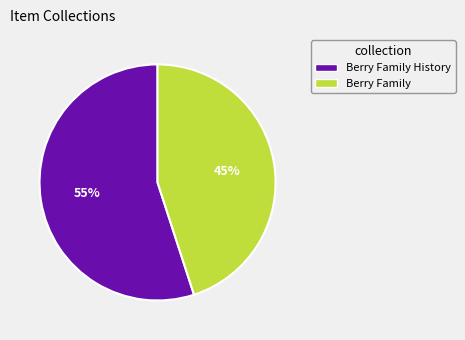

Is there any slice that represents more than half of the pie?

Yes